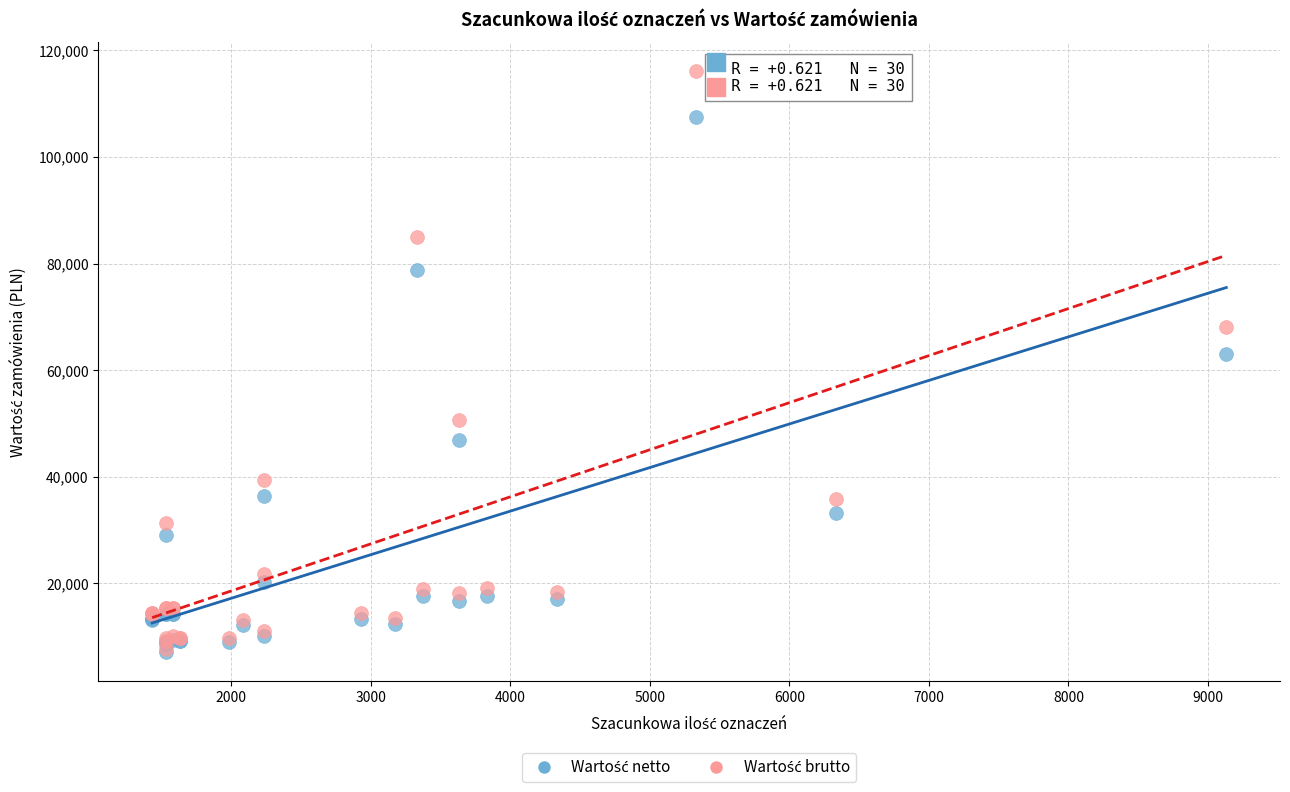

Across all series, what Y value is closest to 61605?

63037.0